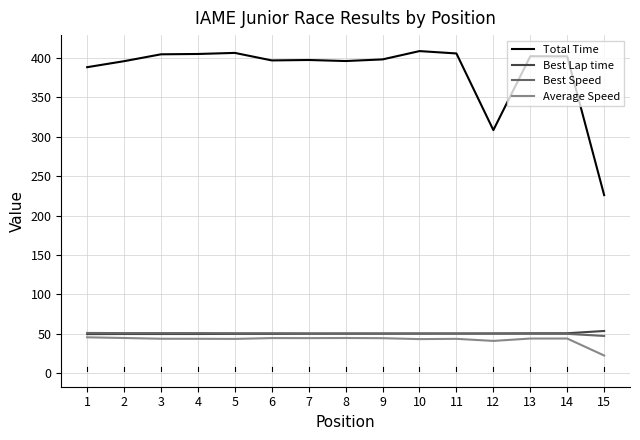

What is the difference between the Best Lap time values at 9 and 1?

0.5